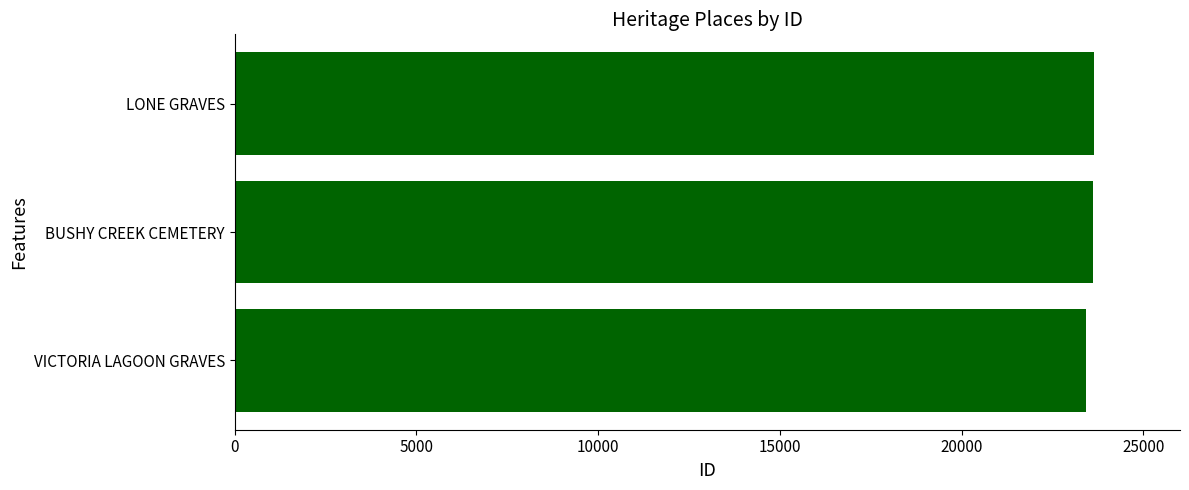

Approximately how many times larger is the value at BUSHY CREEK CEMETERY compared to VICTORIA LAGOON GRAVES?

1.0